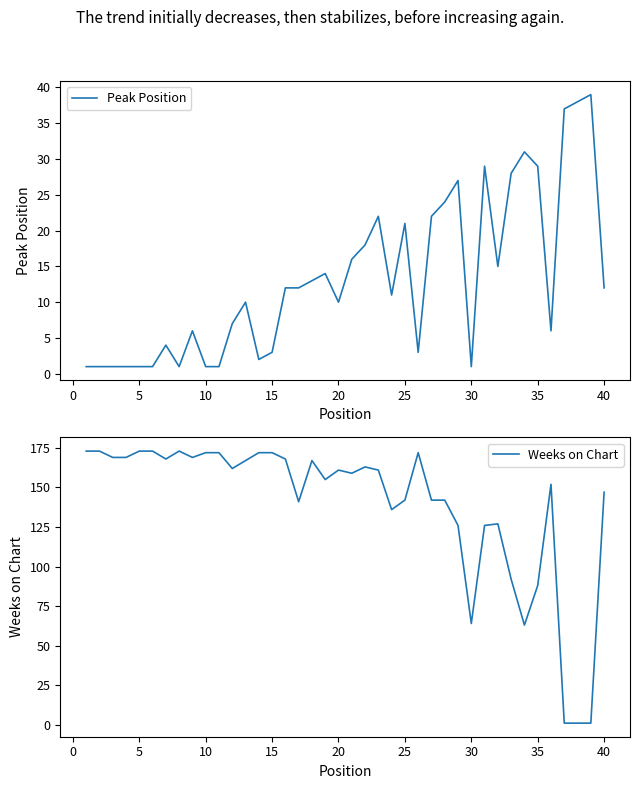

What is the highest value of the Peak Position series?

39